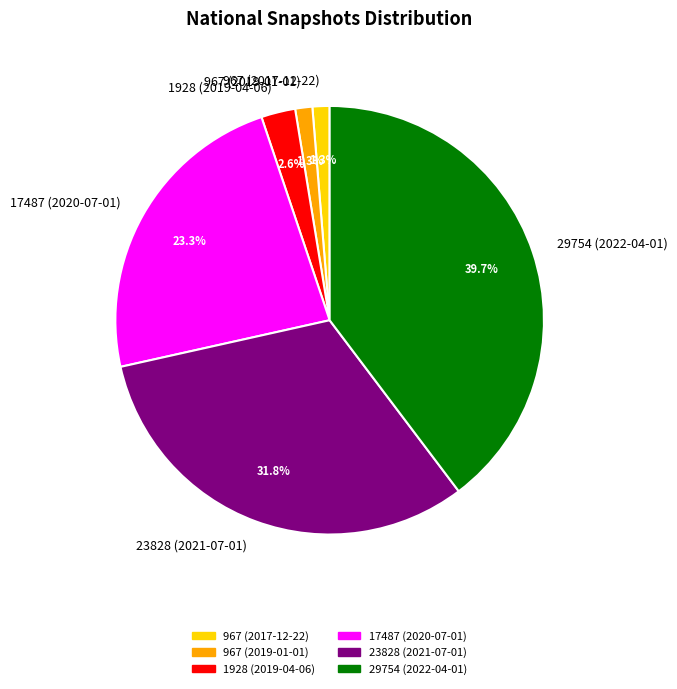

To the nearest percent, what is the average slice percentage?

17%